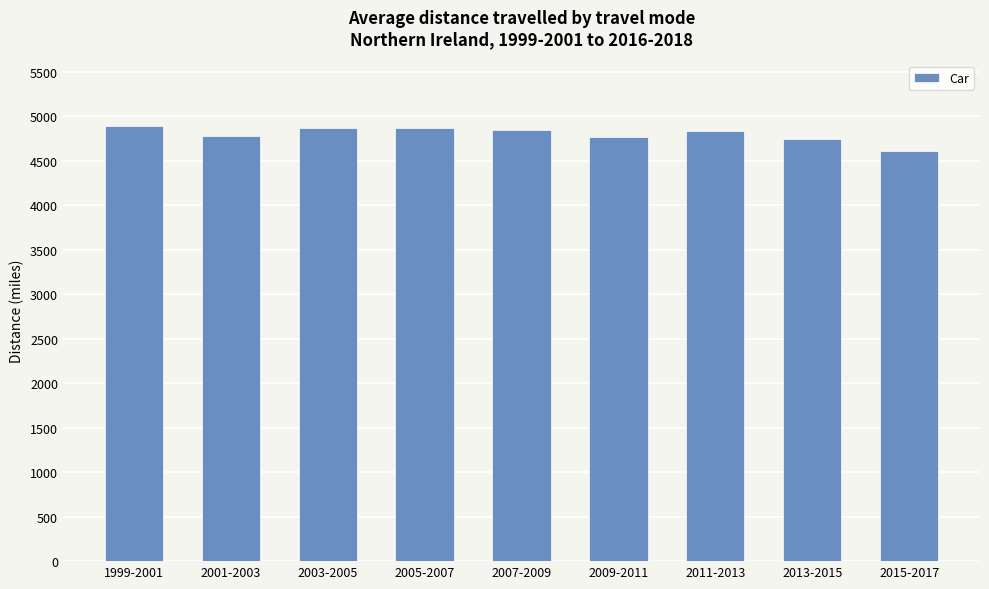

What is the average value?

4799